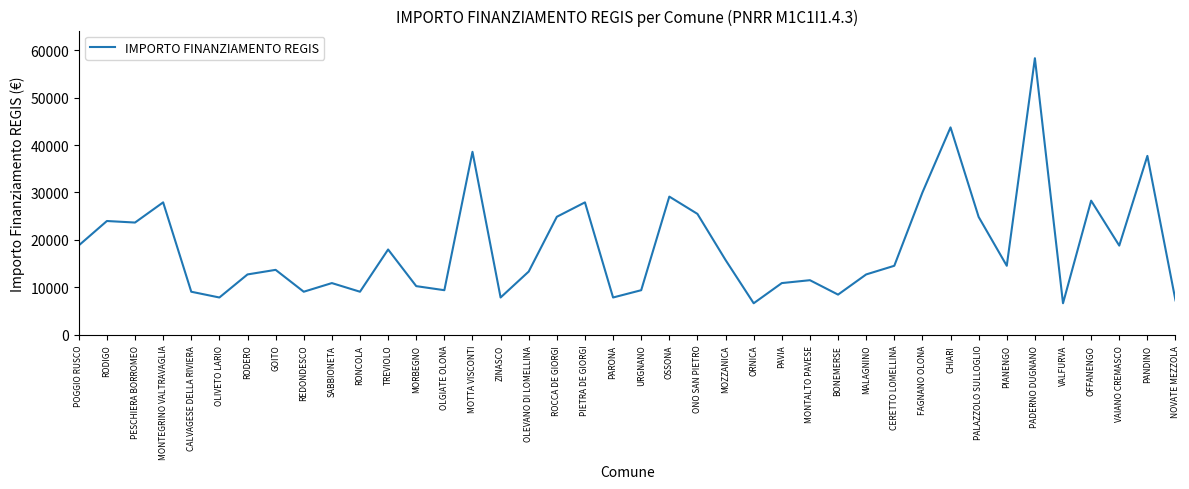

What is the maximum value shown in the chart?

58272